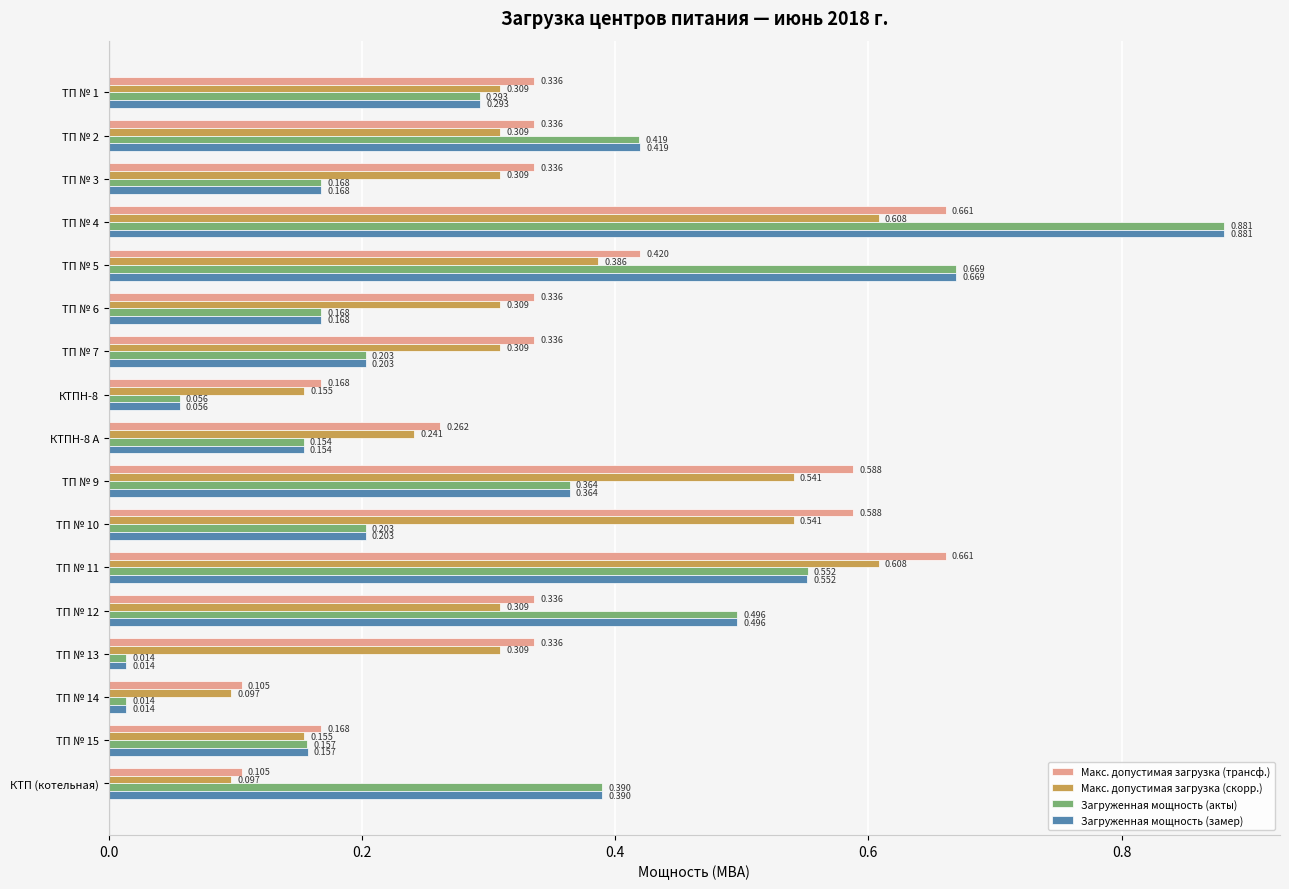

What are all the series names shown in the legend?

Макс. допустимая загрузка (трансф.), Макс. допустимая загрузка (скорр.), Загруженная мощность (акты), Загруженная мощность (замер)